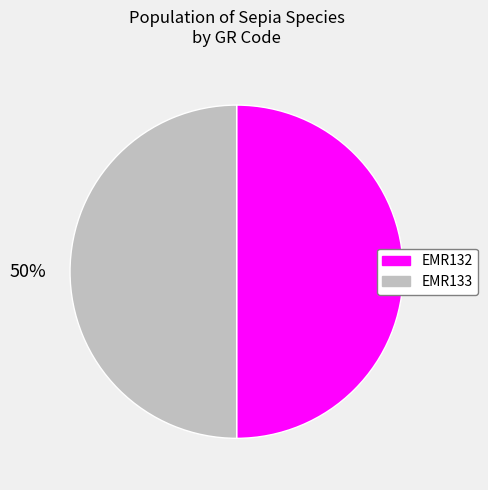

Do EMR132 and EMR133 together represent more than half of the pie?

Yes